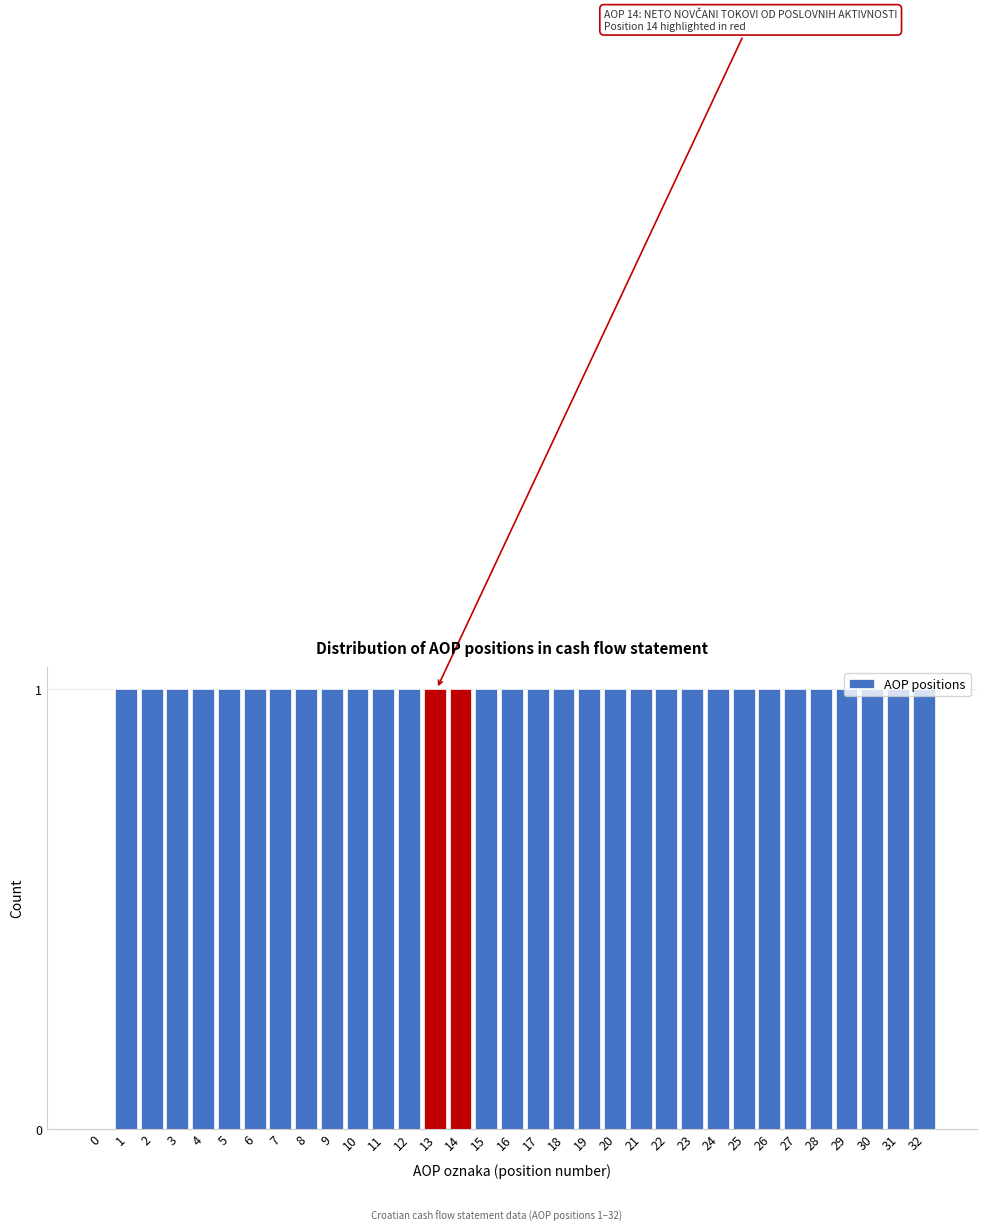

What is the ratio of the value at 5 to the value at 9?

1.0